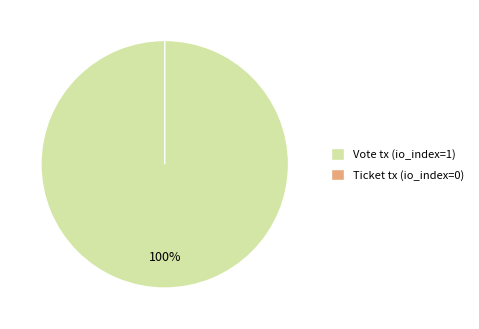

What is the majority slice?

Vote tx